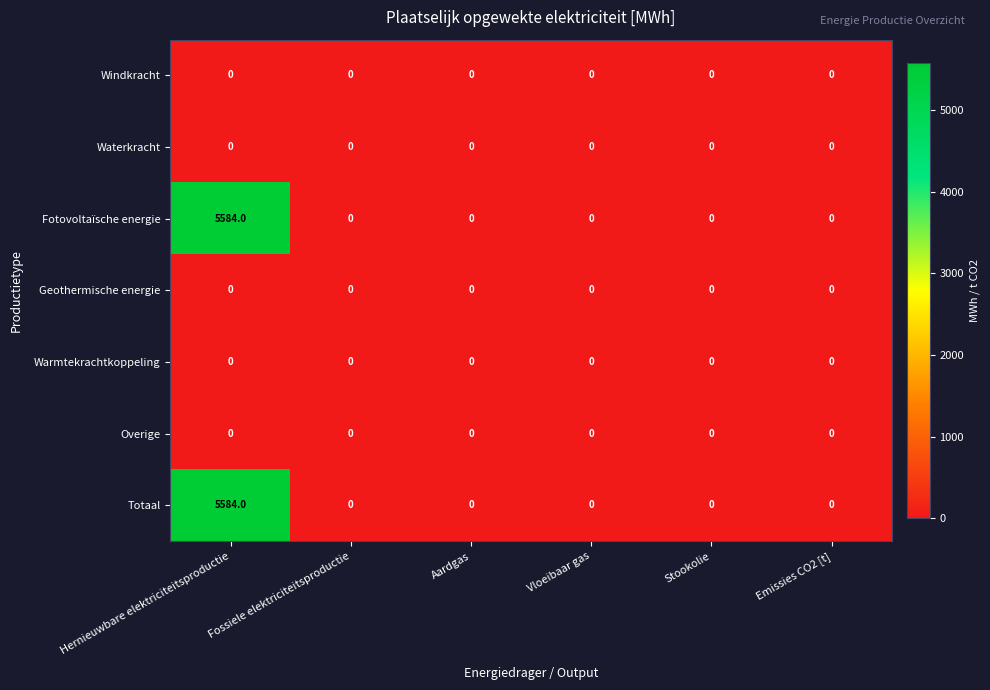

Count the number of data series in this chart.

7